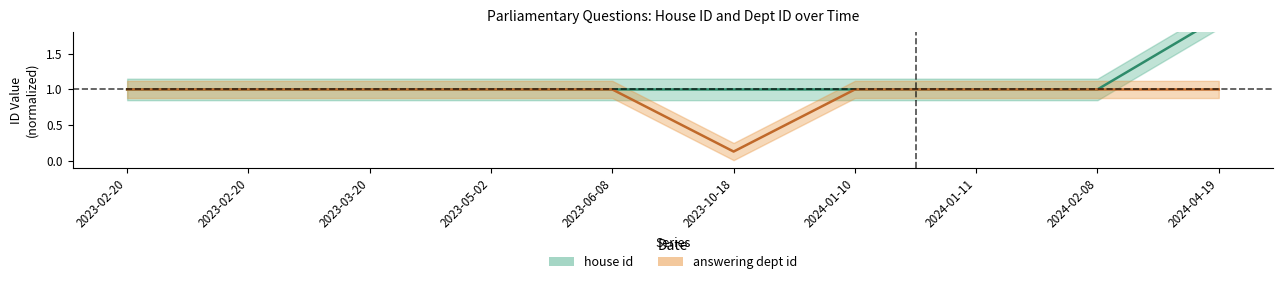

What is the label of the 2nd point from the left?

2023-02-20